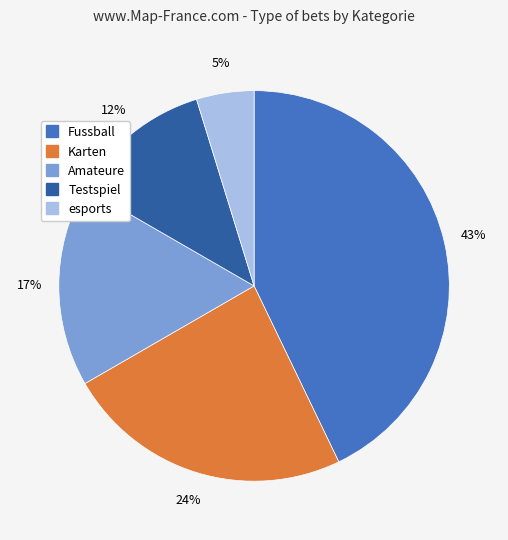

How many slices are in this pie chart?

5